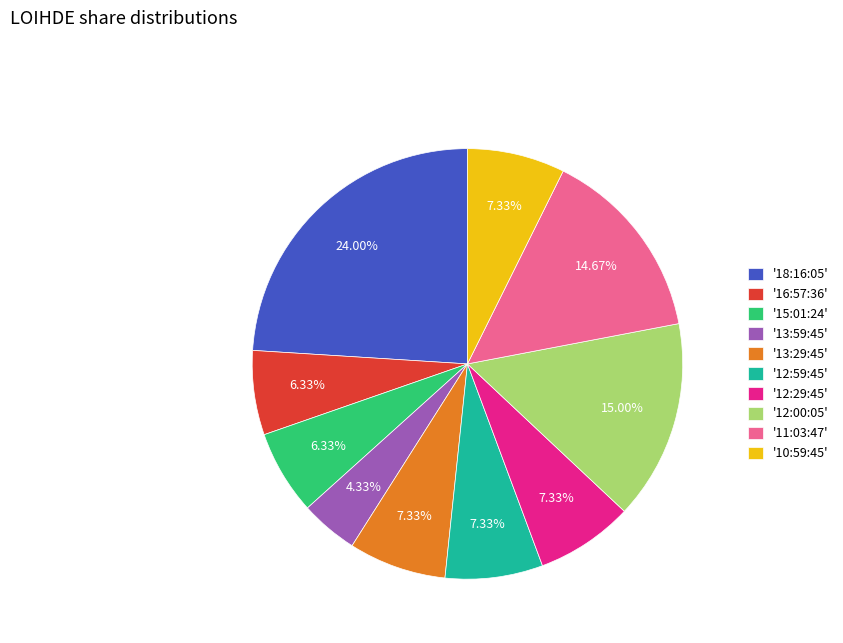

Combined, do '12:59:45' and '13:29:45' account for over 50%?

No